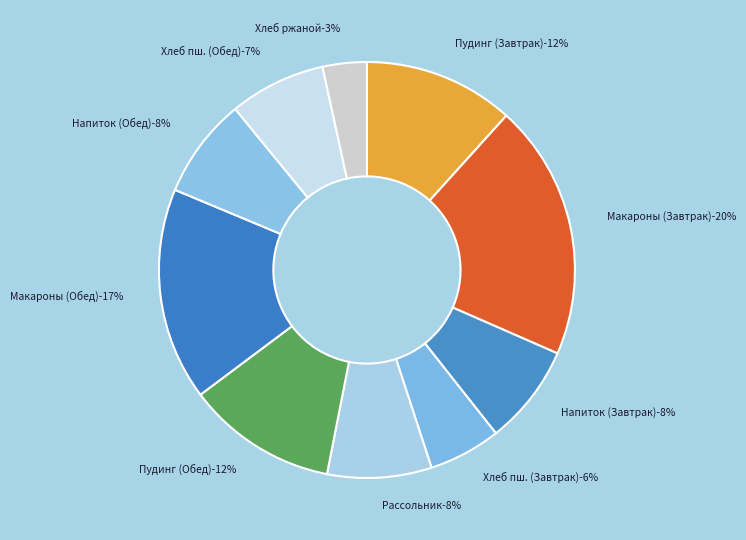

What is the smallest slice in the pie chart?

Хлеб ржаной